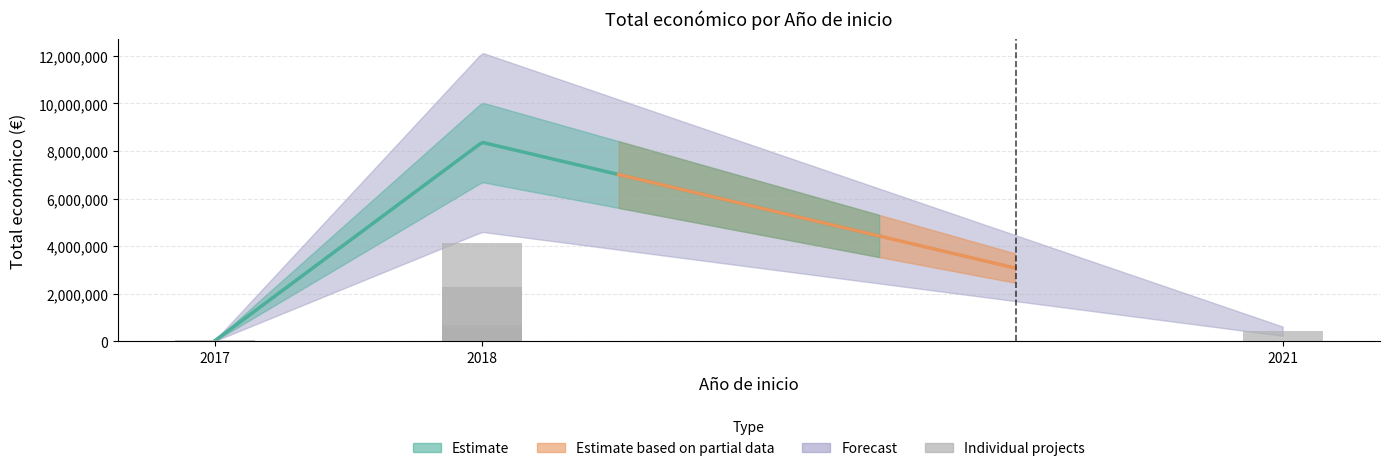

What is the minimum value shown in the chart?

42072